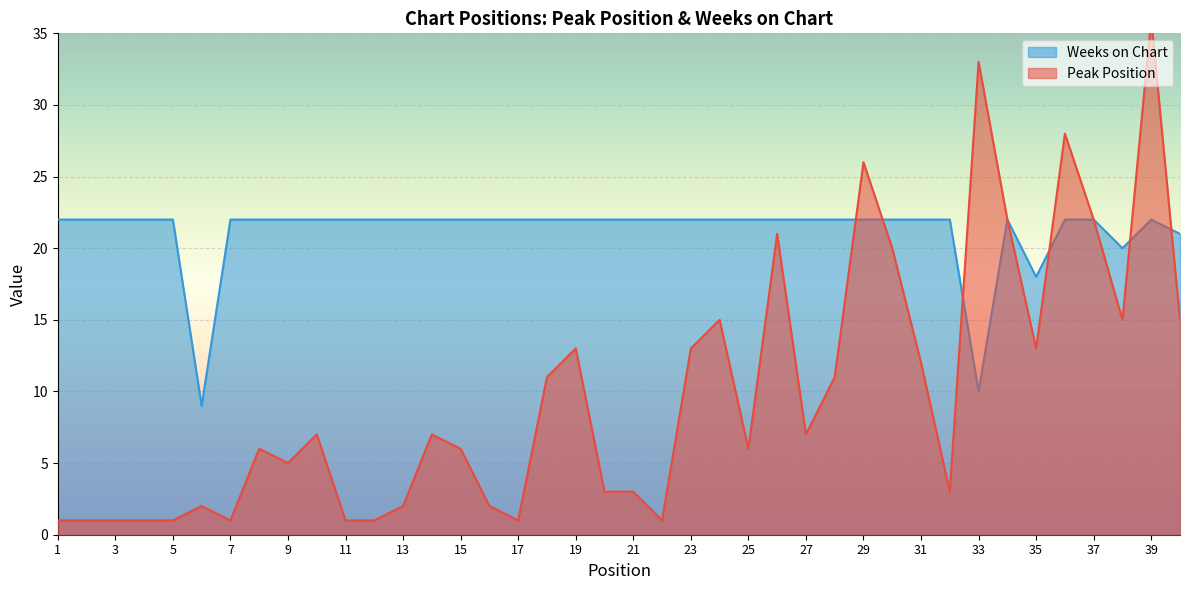

Which has a higher value, 20 or 17?

20